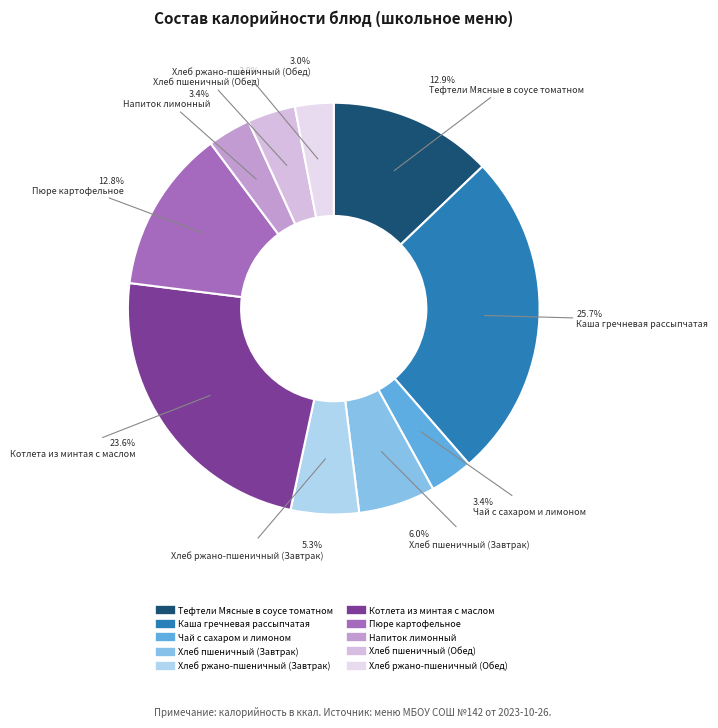

Rank the categories by value from highest to lowest.

Каша гречневая рассыпчатая, Котлета из минтая с маслом, Тефтели Мясные в соусе томатном, Пюре картофельное, Хлеб пшеничный (Завтрак), Хлеб ржано-пшеничный (Завтрак), Хлеб пшеничный (Обед), Чай с сахаром и лимоном, Напиток лимонный, Хлеб ржано-пшеничный (Обед)